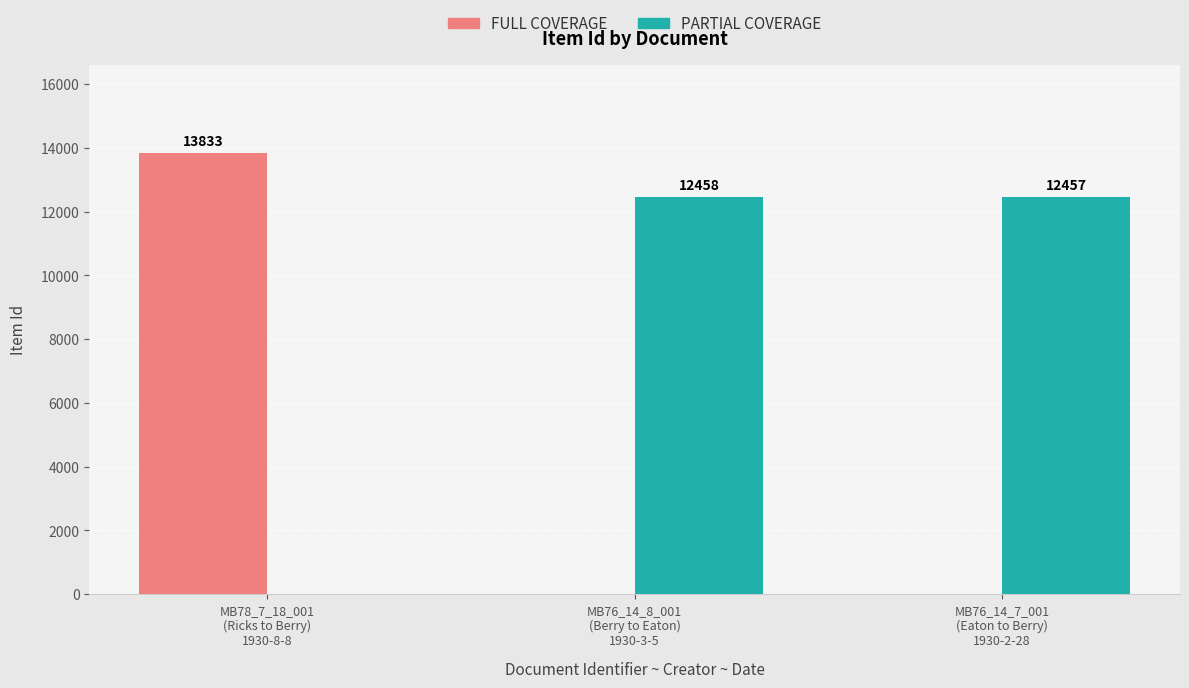

Does the chart contain stacked bars?

No